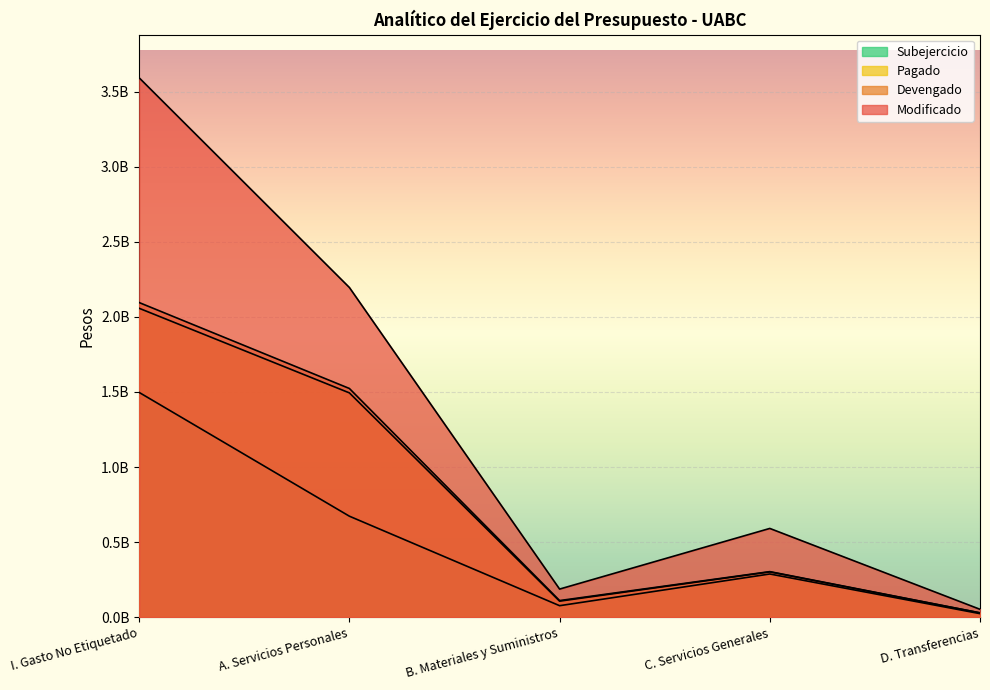

Reading right to left, extract all data points from this chart.

Modificado: 52484356	591015073	187138223	2195477016	3591707815
Devengado: 28894566	303362776	110604126	1522979717	2095134932
Pagado: 28641521	301526978	106696027	1493634360	2057000872
Subejercicio: 23589790	287652297	76534097	672497299	1496572883